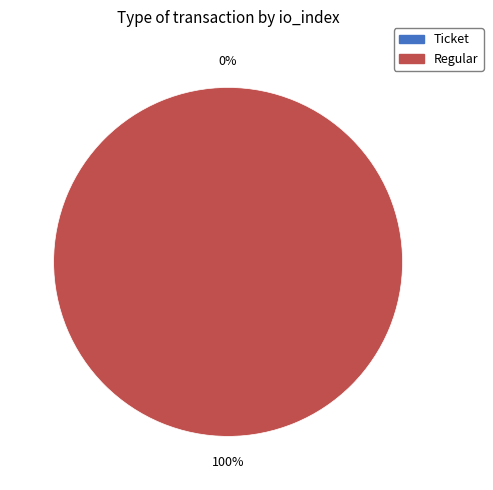

How many segments does this pie chart have?

2